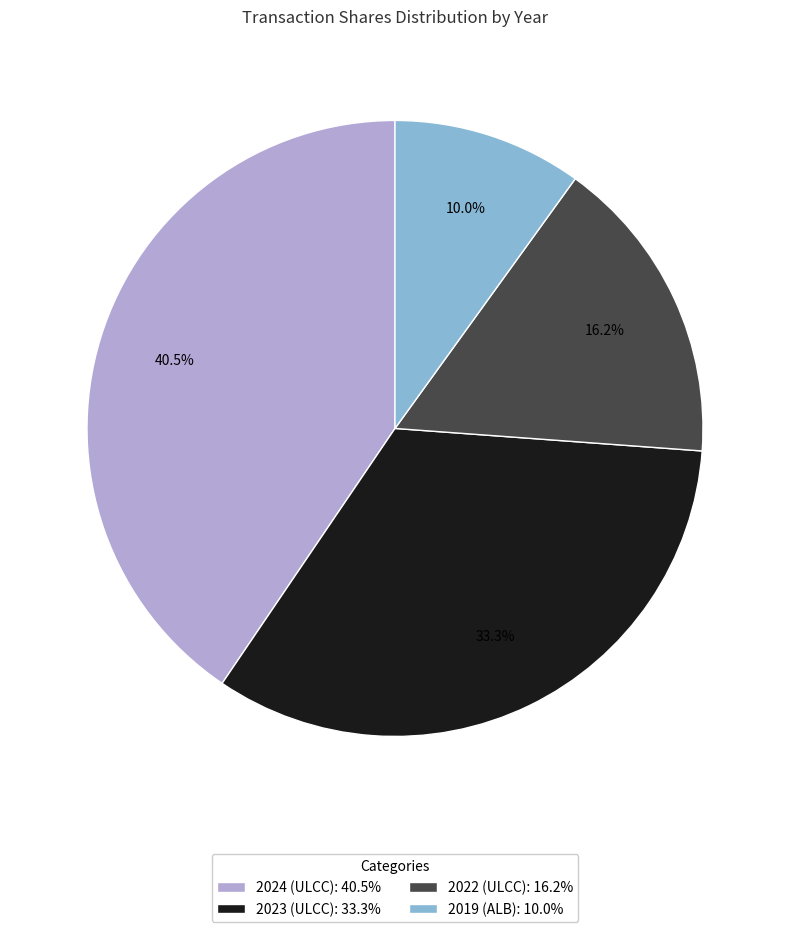

To the nearest percent, what is the difference between the 2022 (ULCC) and 2024 (ULCC) slice percentages?

24%